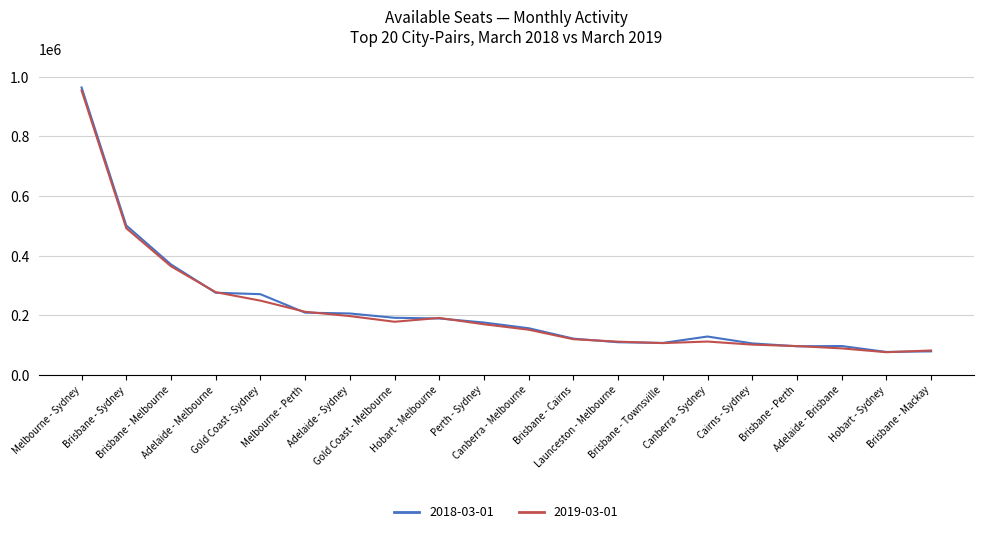

Which series has the largest range (max minus min)?

2018-03-01